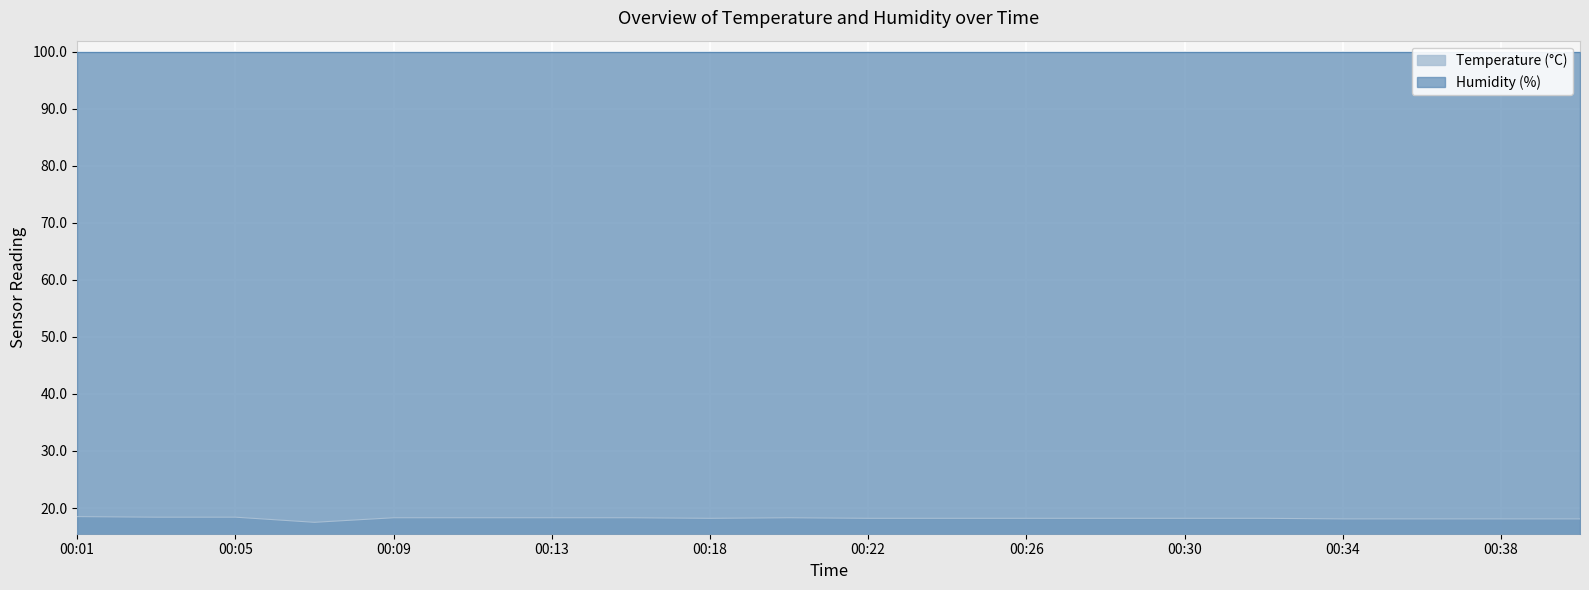

What is the value of the 7th point from the left?

18.3